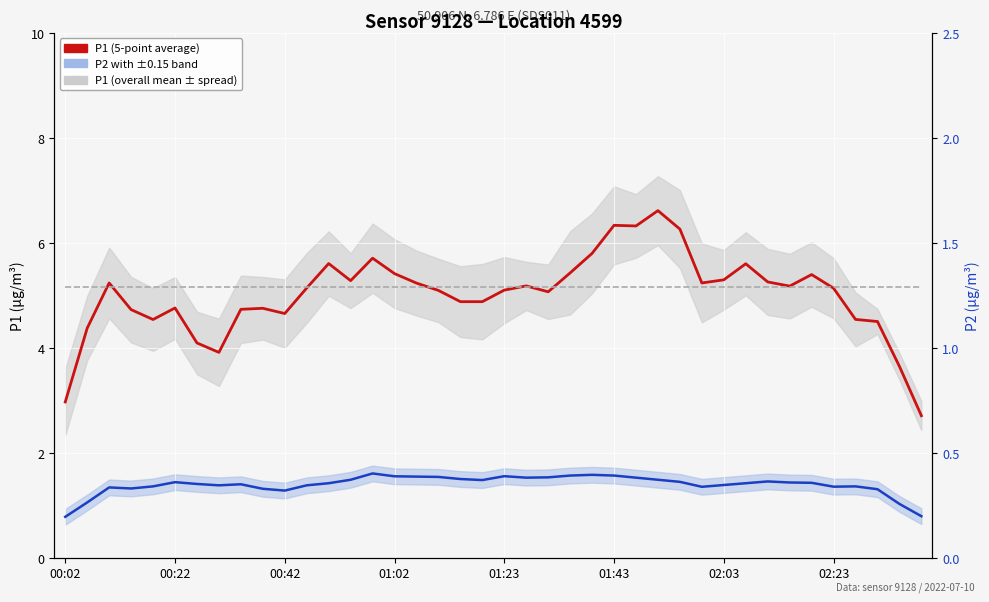

The P1 (5-point average) series shows 5.4 at 23. True or false?

True